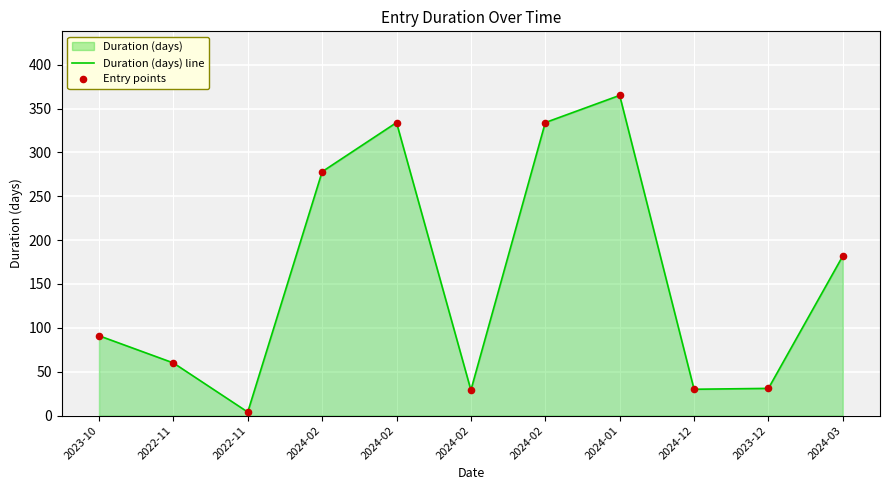

Which series contains the lowest Y value?

Duration (days) line